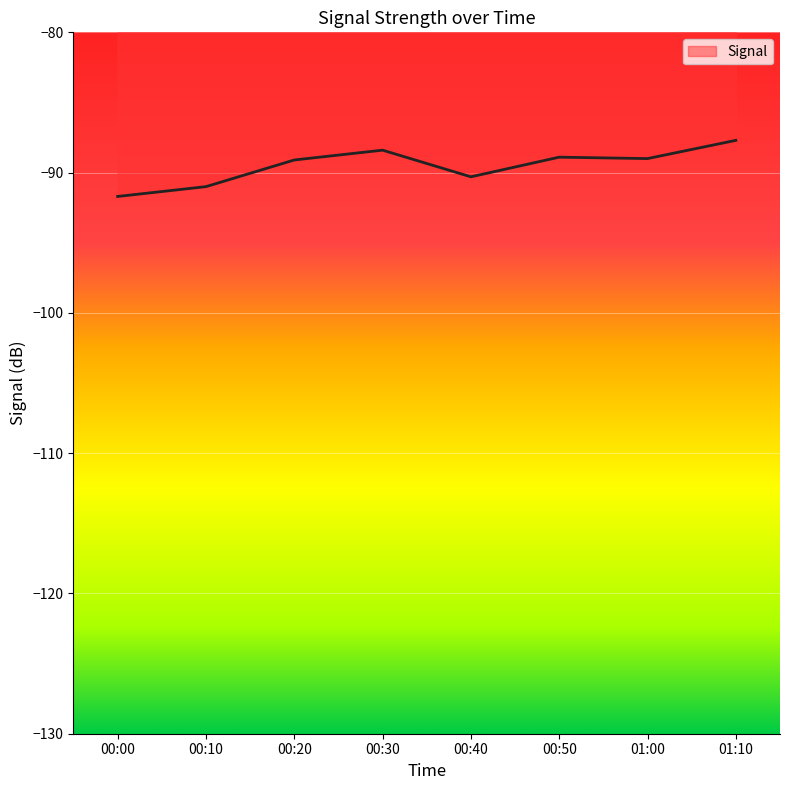

At which category does the chart reach its minimum across all series?

00:00